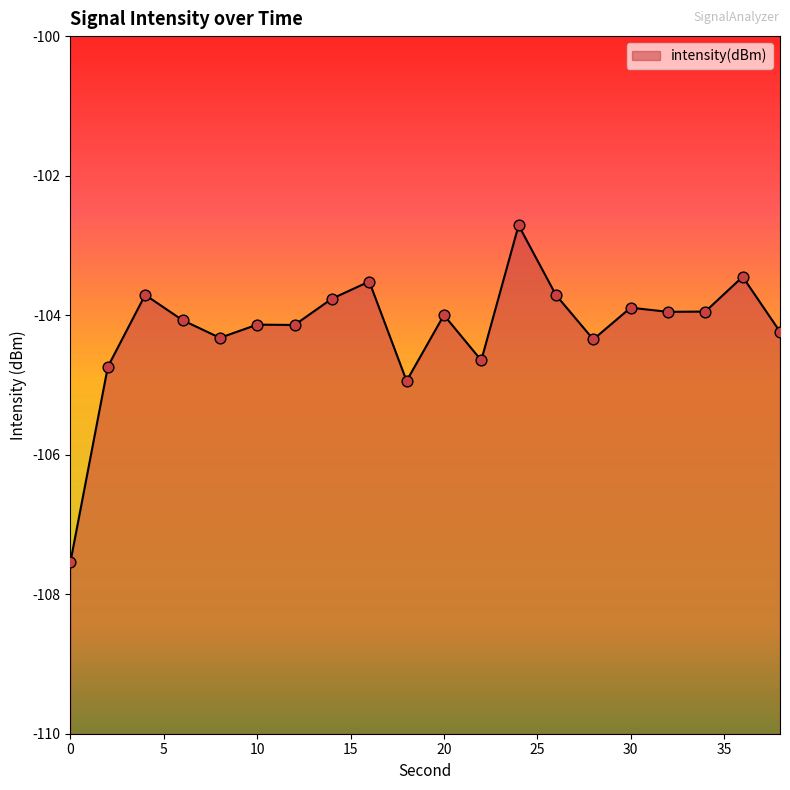

What is the change in value from 10 to 38?

-0.1